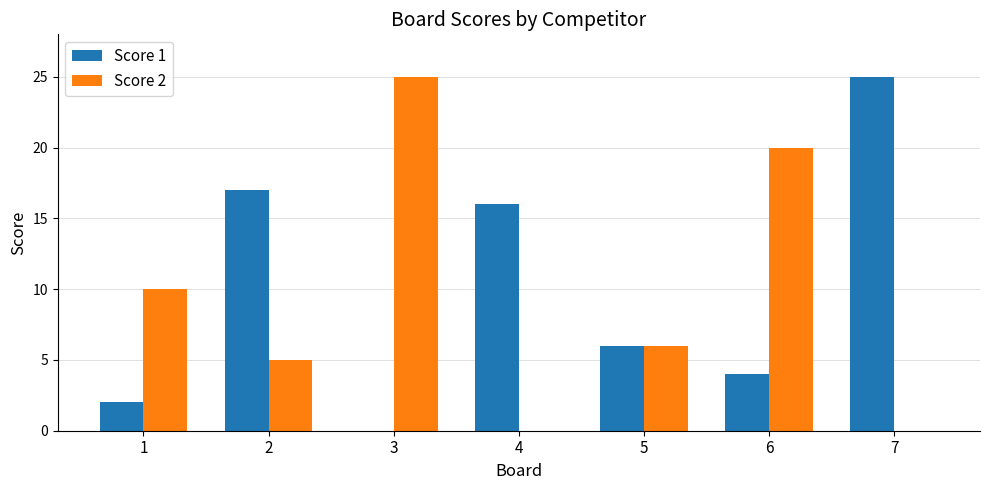

What is the total value across all series at 7?

25